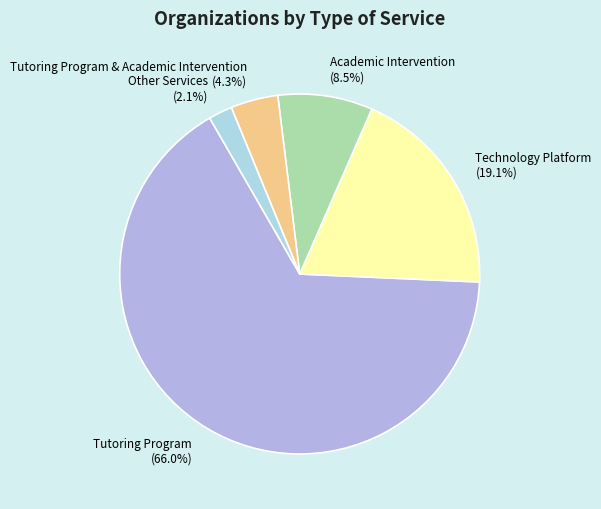

Rank the categories by value from highest to lowest.

Tutoring Program (66.0%), Technology Platform (19.1%), Academic Intervention (8.5%), Tutoring Program & Academic Intervention (4.3%), Other Services (2.1%)